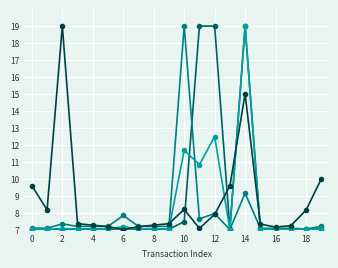

What is the greatest value displayed?

19.0